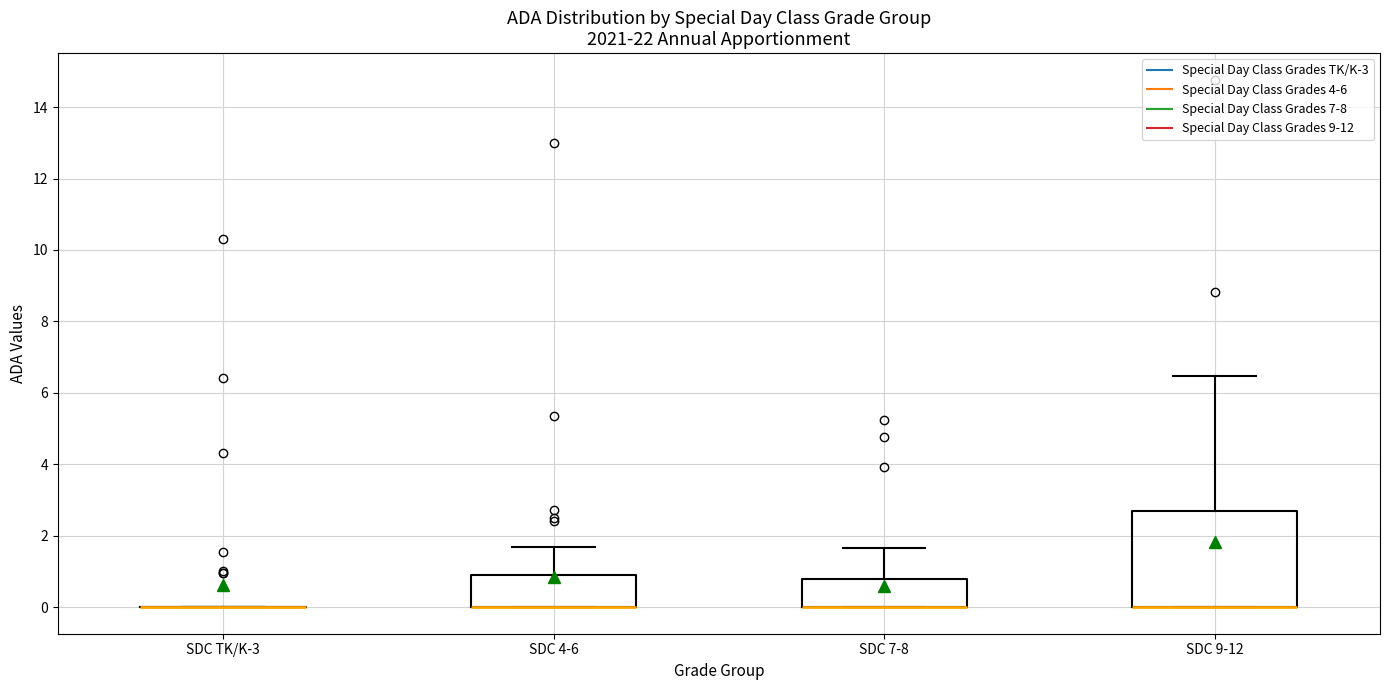

Reading left to right, read every box against the y-axis: the position of its median line, the range the box covers, and the ends of its whiskers. The values are not printed on the chart, so give them approximately, as read against the axis.

SDC TK/K-3: box collapsed to a line at 0.0, whiskers 0.0 to 0.0
SDC 4-6: median 0.0 (drawn on the box's lower edge), box 0.0 to 0.8, whiskers 0.0 to 1.8
SDC 7-8: median 0.0 (drawn on the box's lower edge), box 0.0 to 0.8, whiskers 0.0 to 1.6
SDC 9-12: median 0.0 (drawn on the box's lower edge), box 0.0 to 2.6, whiskers 0.0 to 6.4